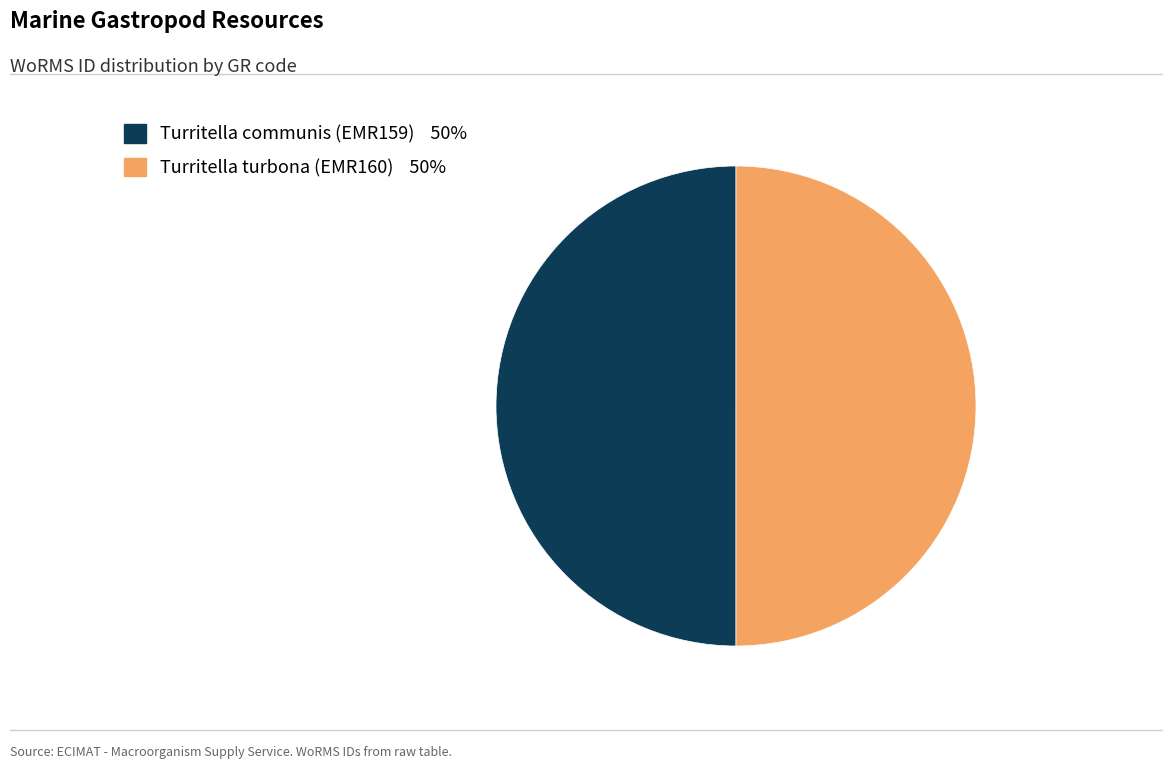

Is it true that Turritella turbona (EMR160) is 50% of the pie?

True